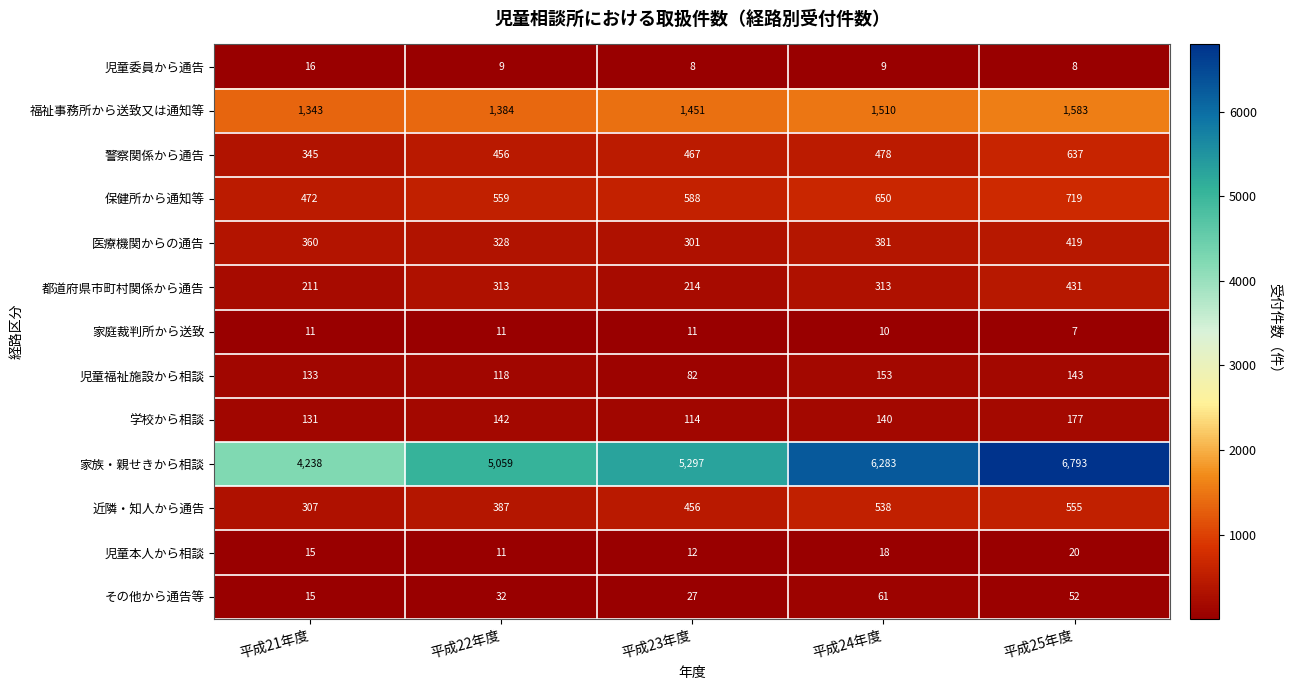

Which category has the lowest value across all series?

平成25年度